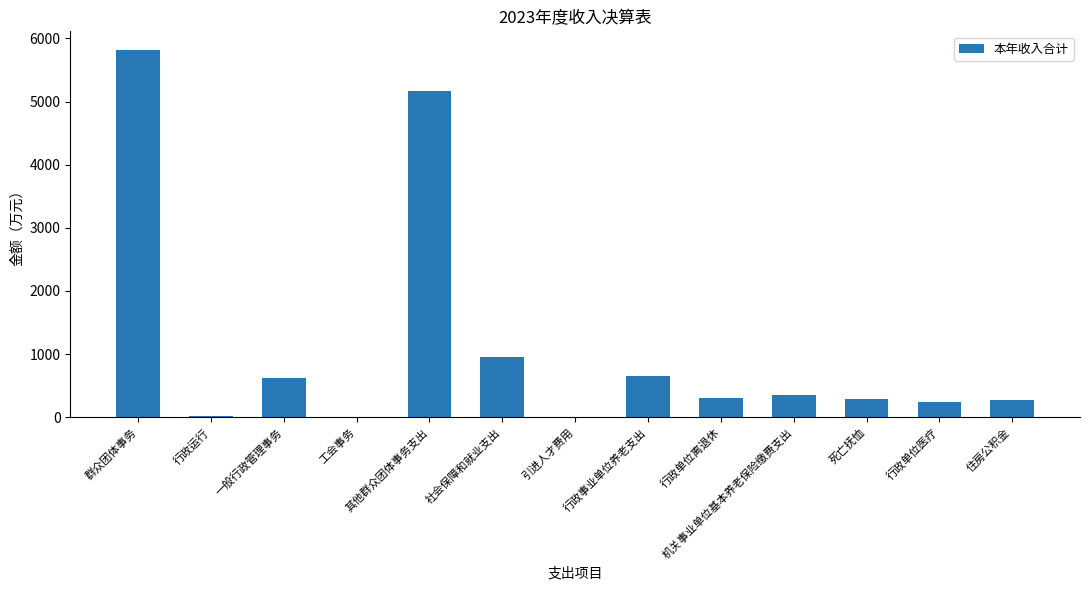

What is the average value?

1131.9